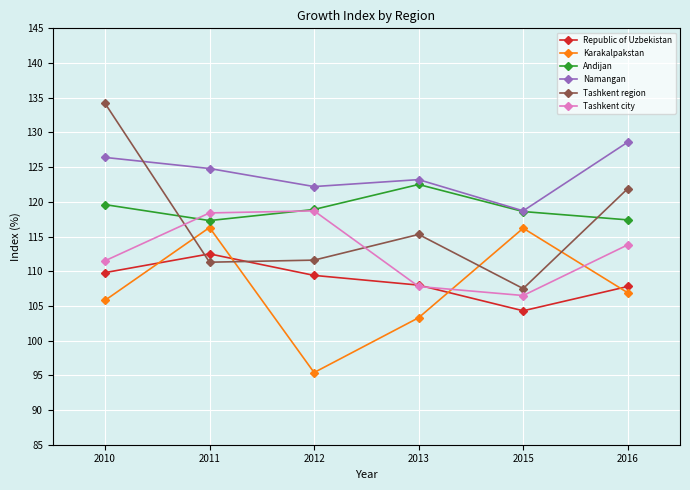

What is the sum of all Namangan values?

743.9